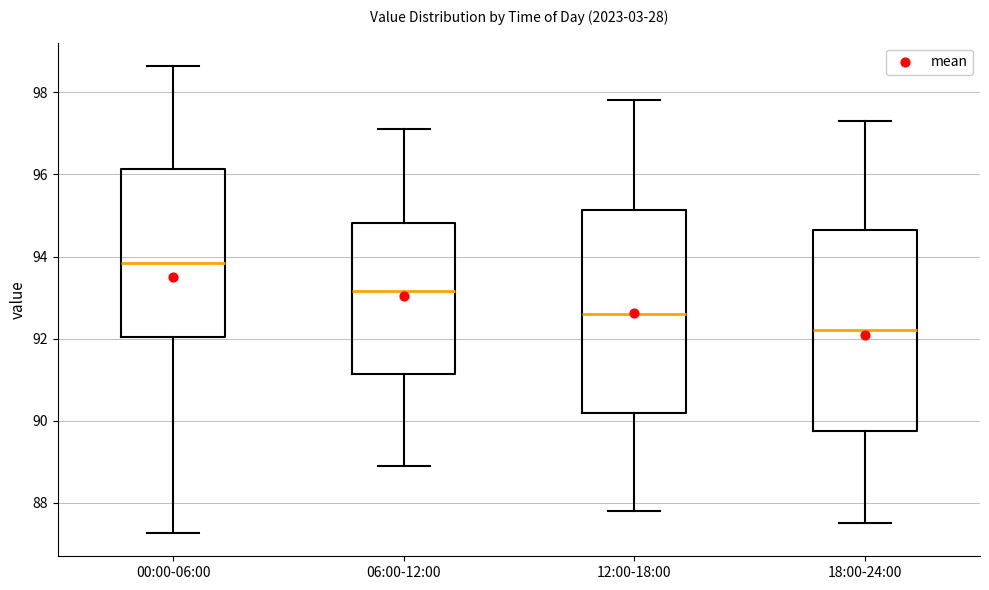

Where does the upper whisker of the box for 18:00-24:00 end on the y-axis? The values are not printed on the chart, so give them approximately, as read against the axis.

97.4